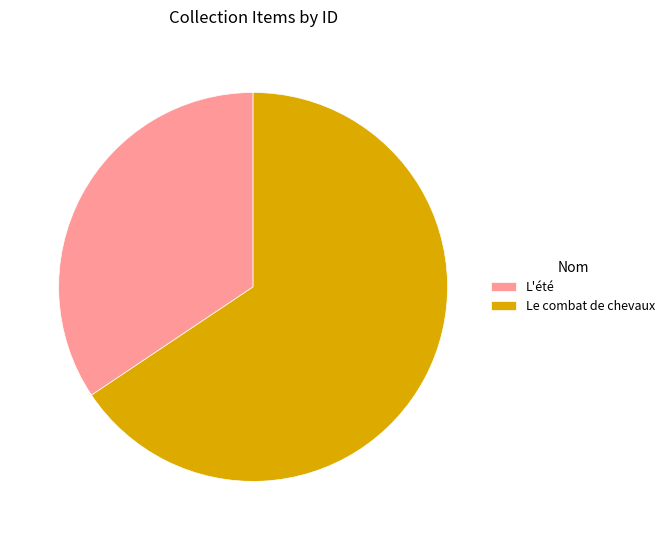

Between L'été and Le combat de chevaux, which is larger?

Le combat de chevaux